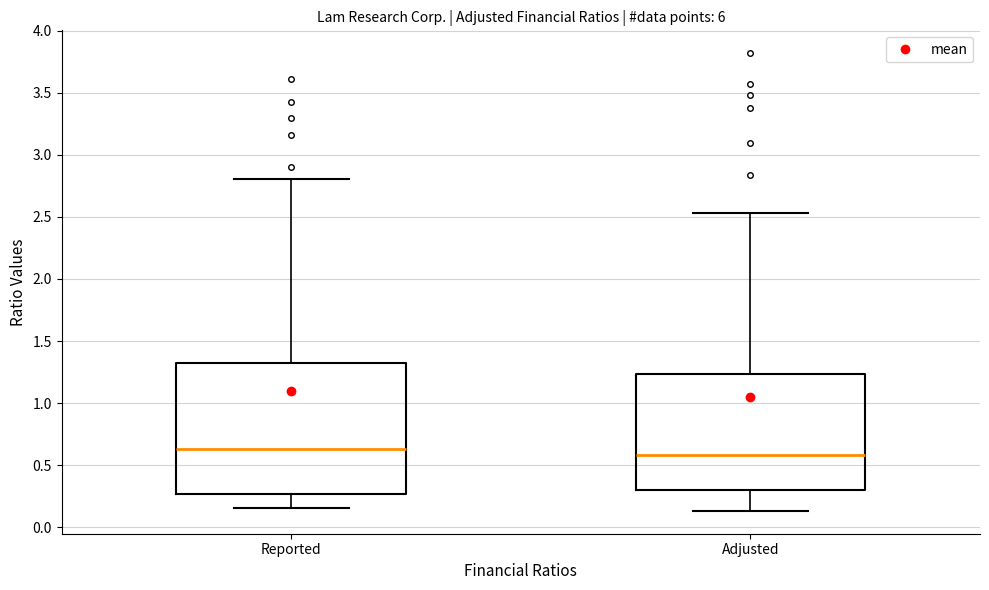

Reading left to right, transcribe this box plot: for each box, give where its median line is, the range the box spans, and where its two whiskers end, as read against the y-axis. The values are not printed on the chart, so give them approximately, as read against the axis.

Reported: median 0.65, box 0.25 to 1.30, whiskers 0.15 to 2.80
Adjusted: median 0.60, box 0.30 to 1.25, whiskers 0.15 to 2.55